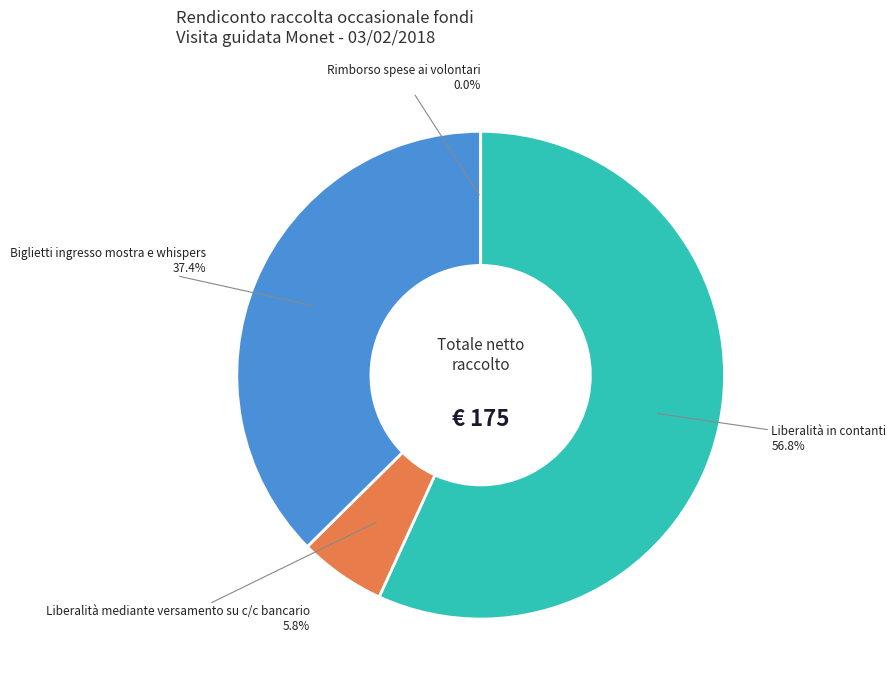

Which slice is the largest?

Liberalità in contanti